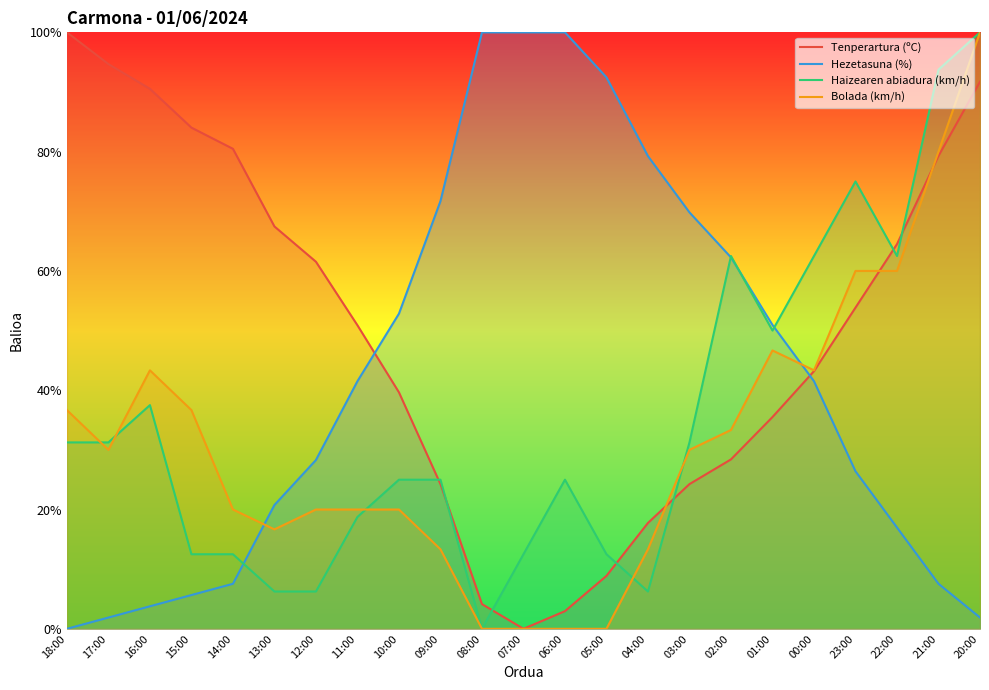

What position from the right is 22:00?

3